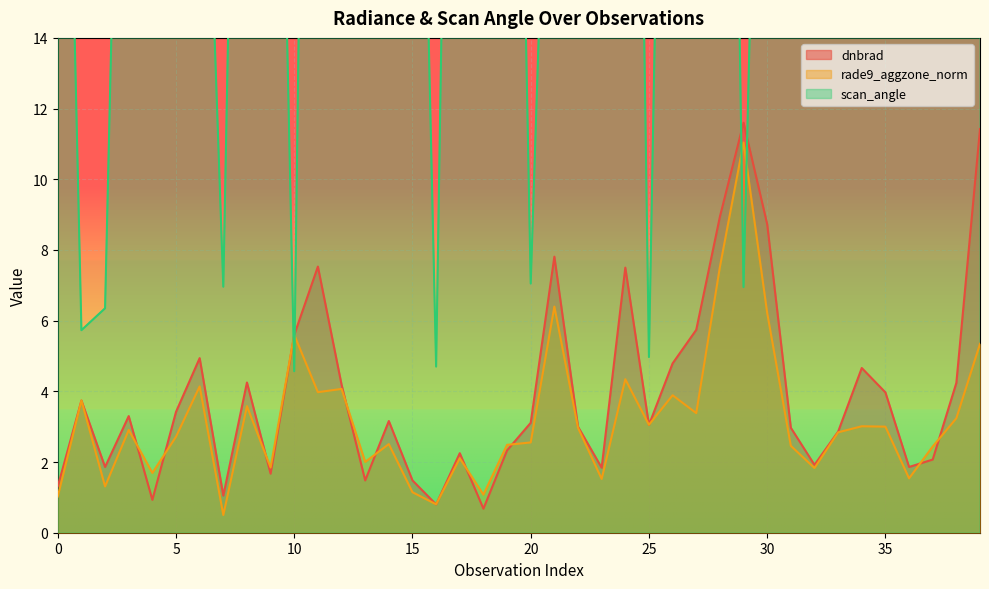

What is the sum of the dnbrad values at 7 and 17?

3.3